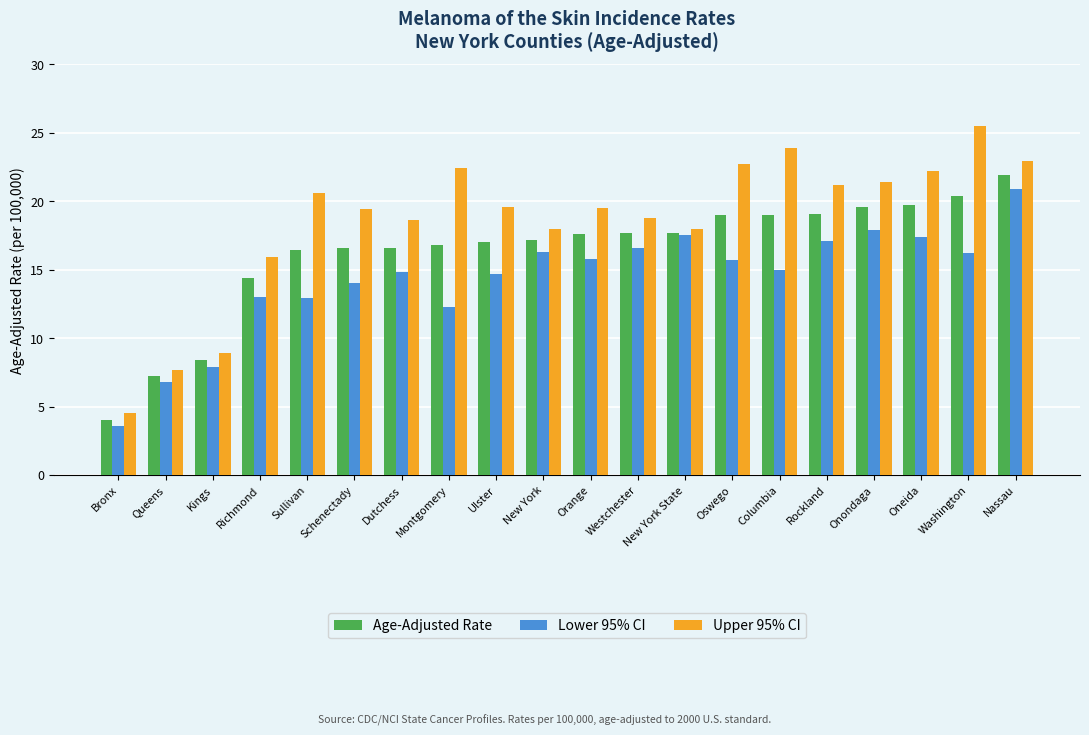

What is the value of the Upper 95% CI bar at the 14th from the left?

22.7